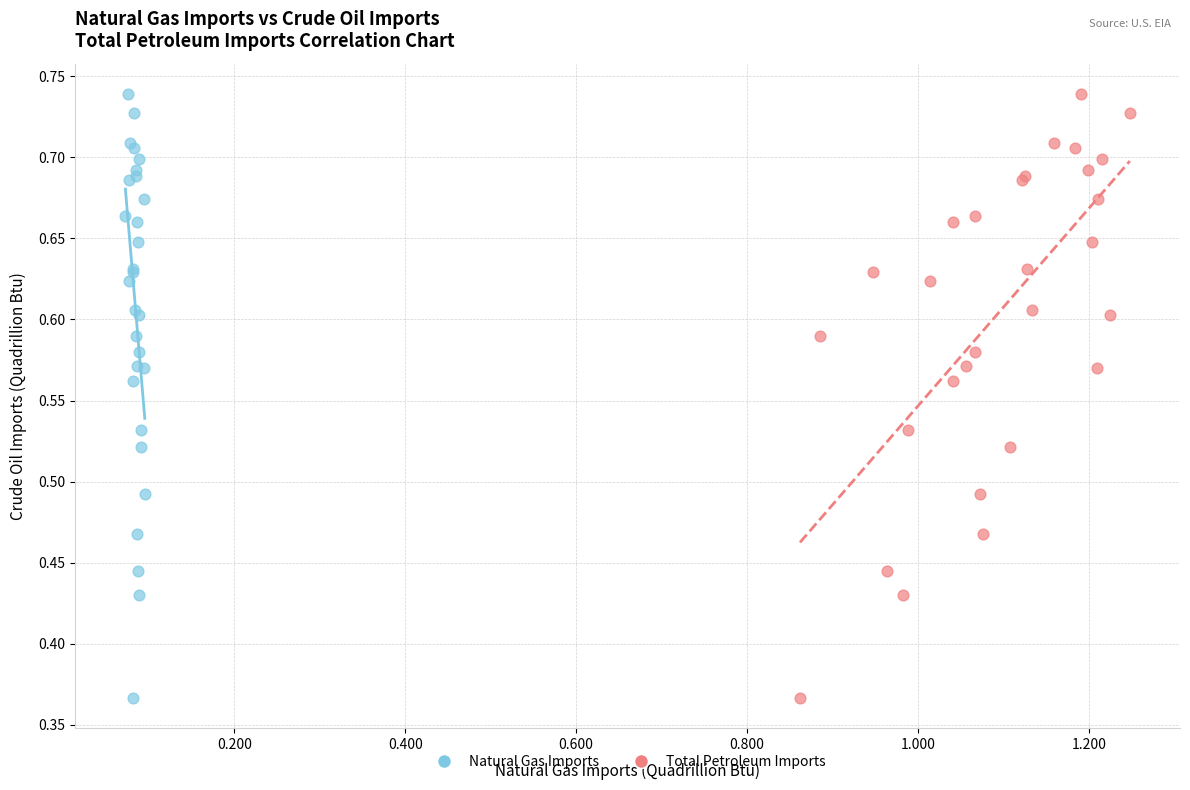

What are all the series names shown in the legend?

Natural Gas Imports, Total Petroleum Imports